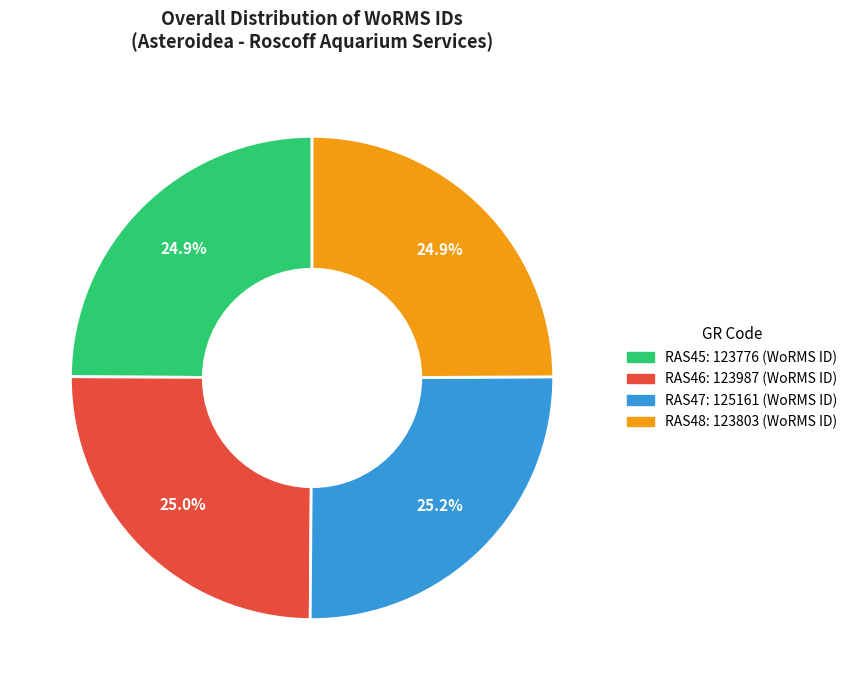

Does RAS46 represent more than half of the total?

No